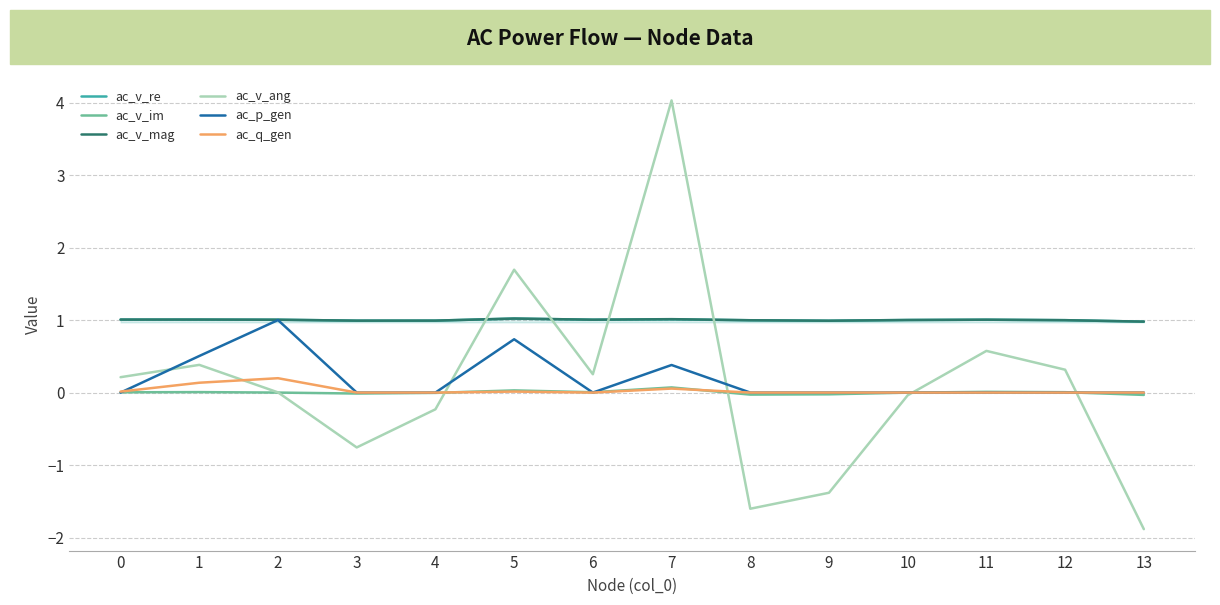

Is this an area chart (filled region under the line)?

No